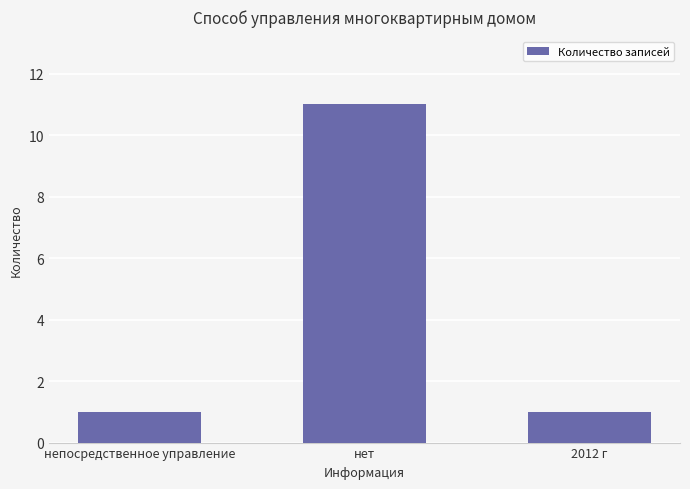

What is the difference between the maximum and minimum values?

10